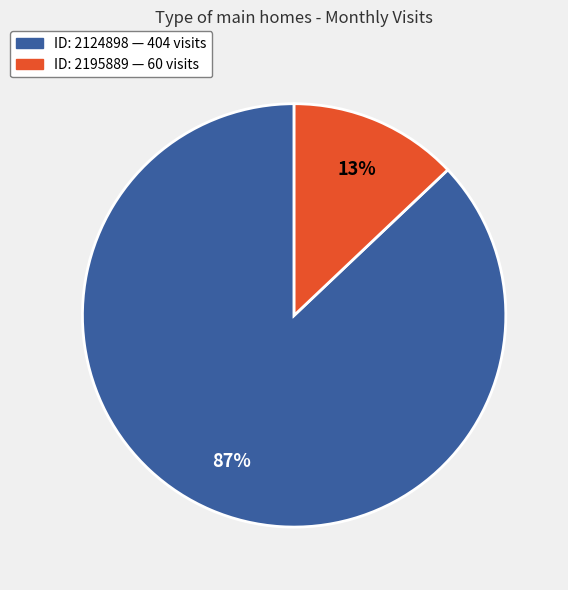

To the nearest percent, what is the difference between the largest and smallest slice percentages?

74%